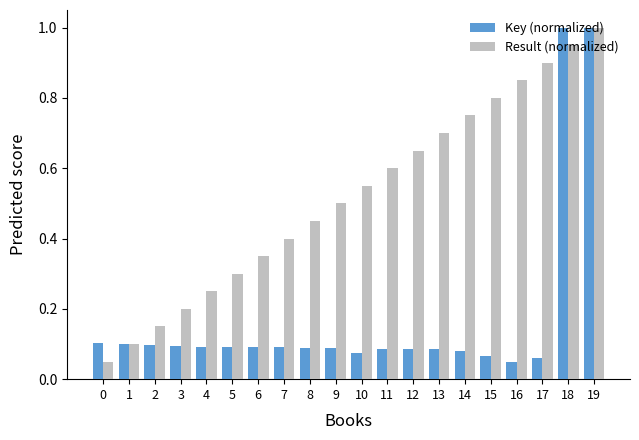

What is the maximum value shown in the chart?

1.0